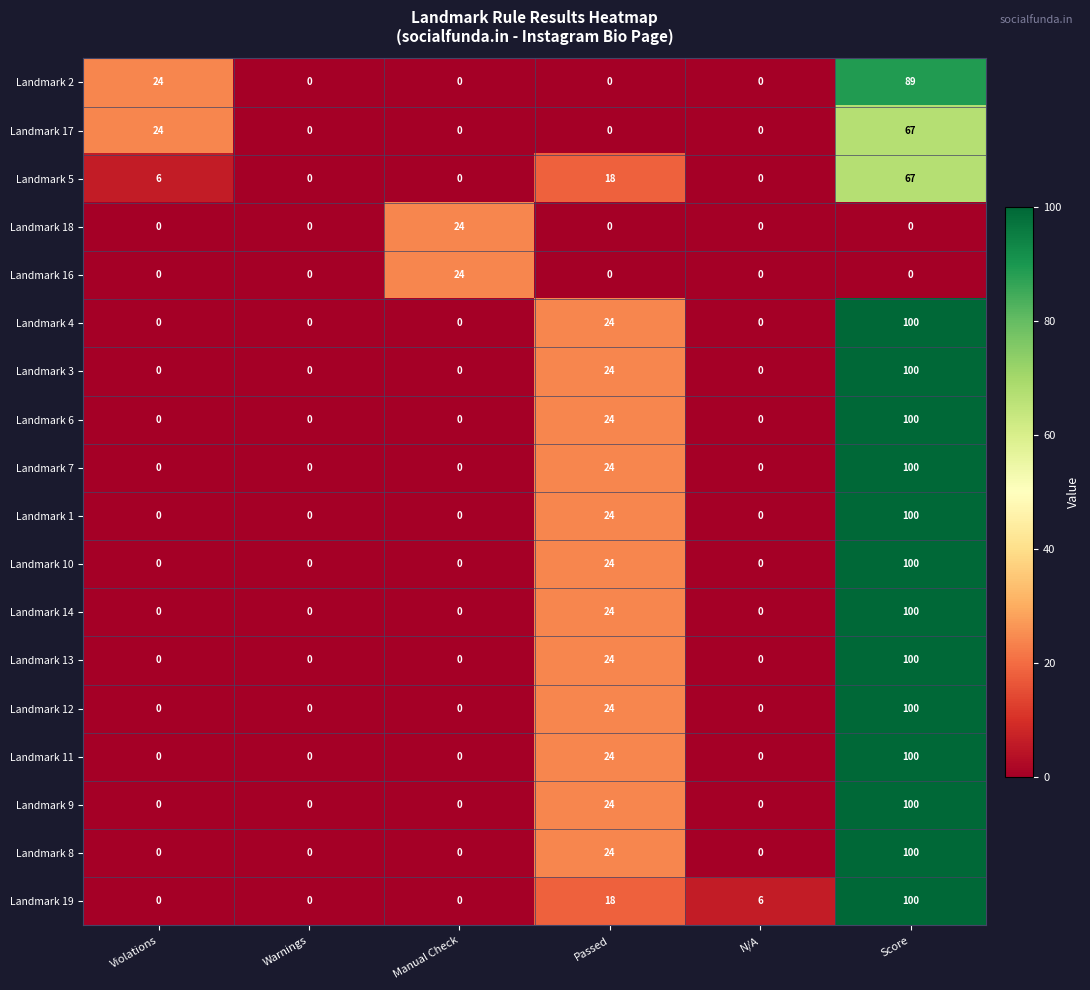

Between Passed and Score, which series saw the biggest shift?

Landmark 2